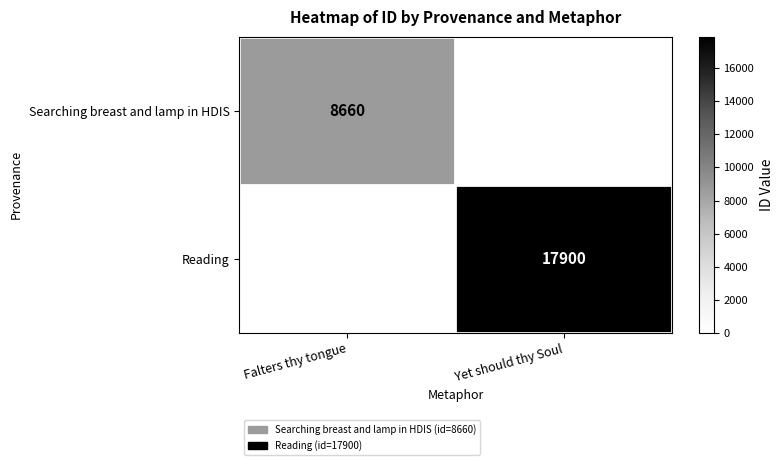

Is it true that Searching breast and lamp in HDIS equals 13019 at Falters thy tongue?

False